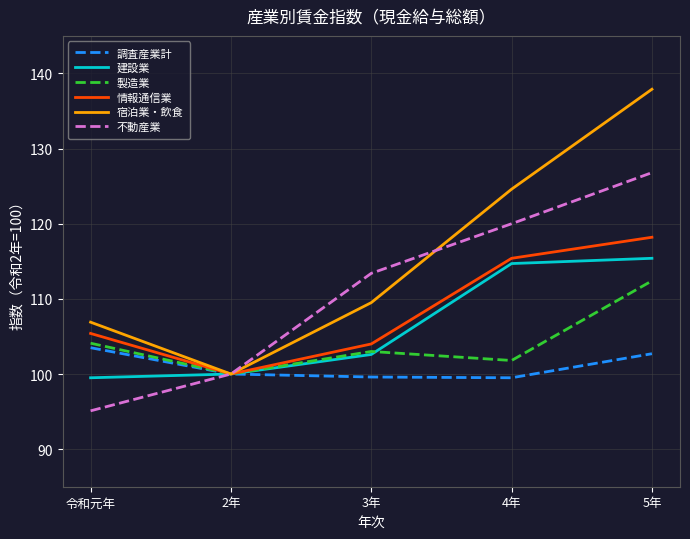

What position from the left is 2年?

2